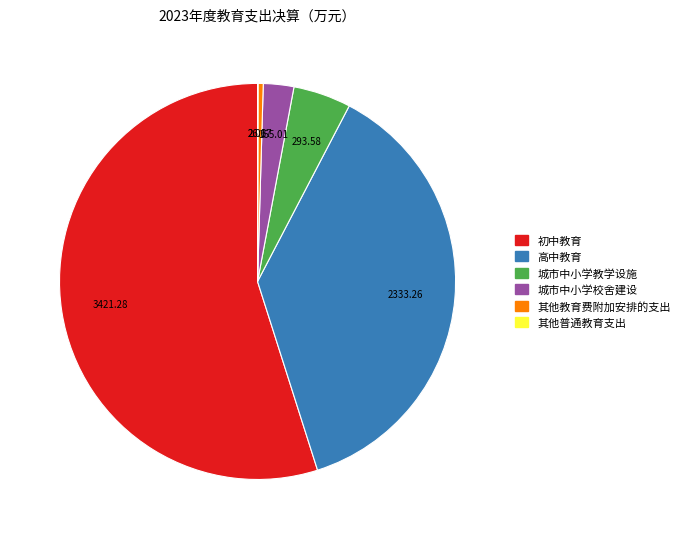

What is the largest slice in the pie chart?

初中教育